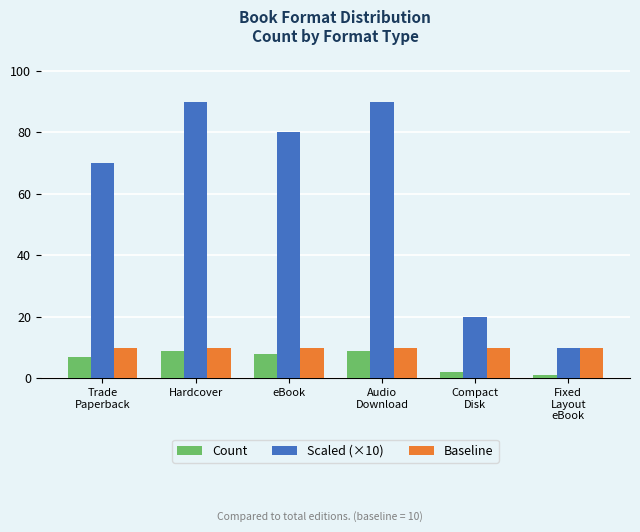

What is the difference between the highest and lowest values at Fixed
Layout
eBook?

9